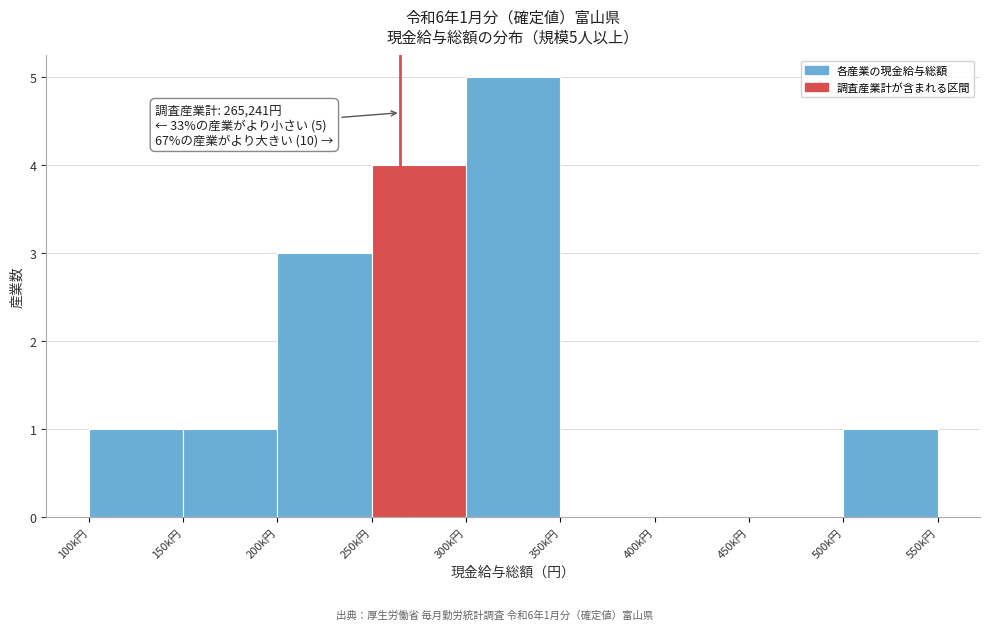

Reading left to right, what are all the values shown in this chart?

100k円=1	150k円=1	200k円=3	250k円=4	300k円=5	350k円=0	400k円=0	450k円=0	500k円=1